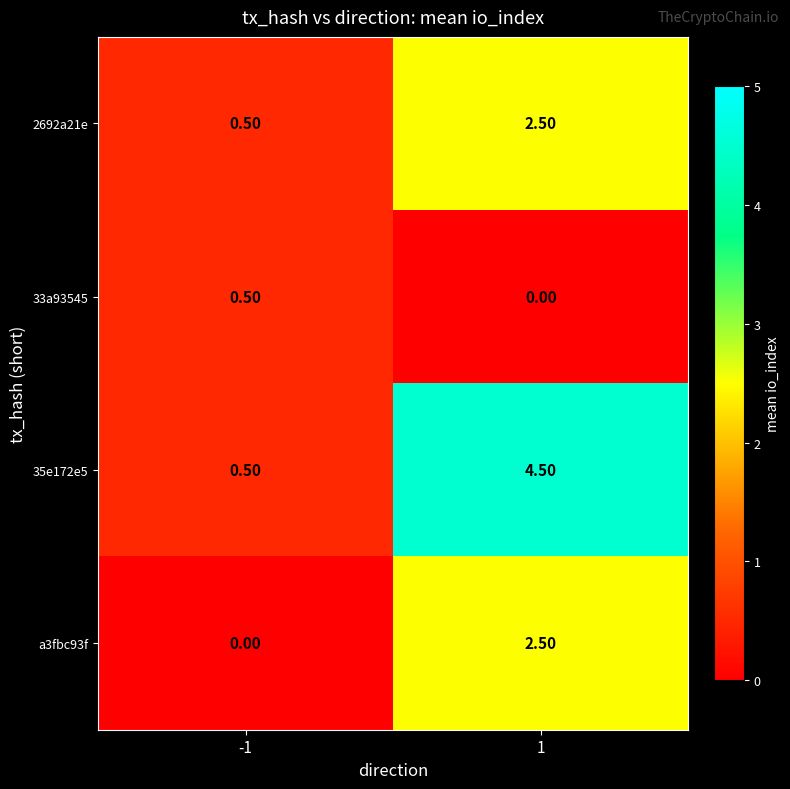

Rank the categories by 2692a21e value from highest to lowest.

1, -1